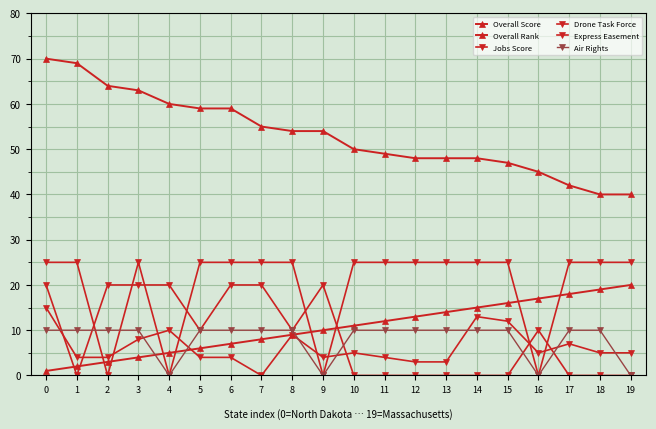

What is the average value of the Jobs Score series?

6